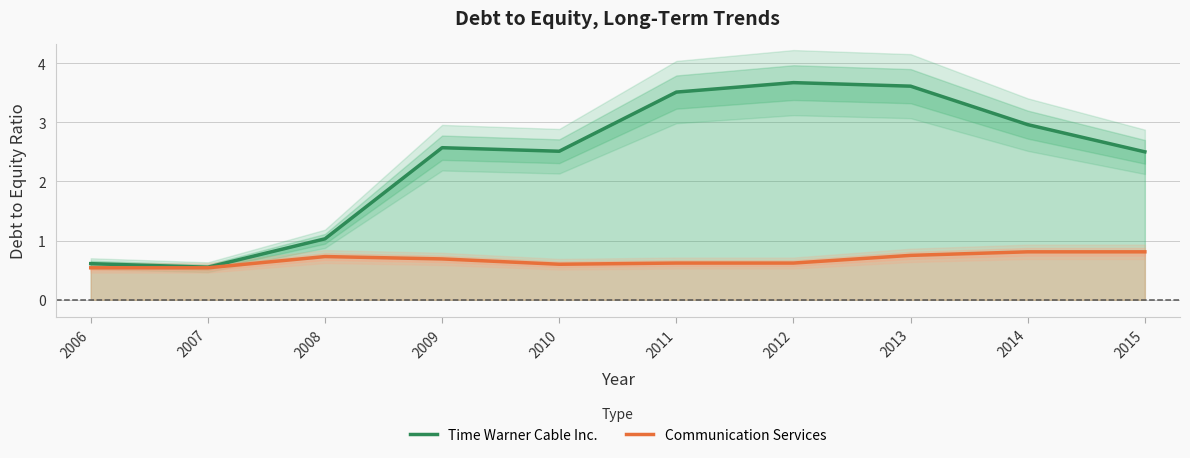

What is the value of the Communication Services point at the 1st from the left?

0.5